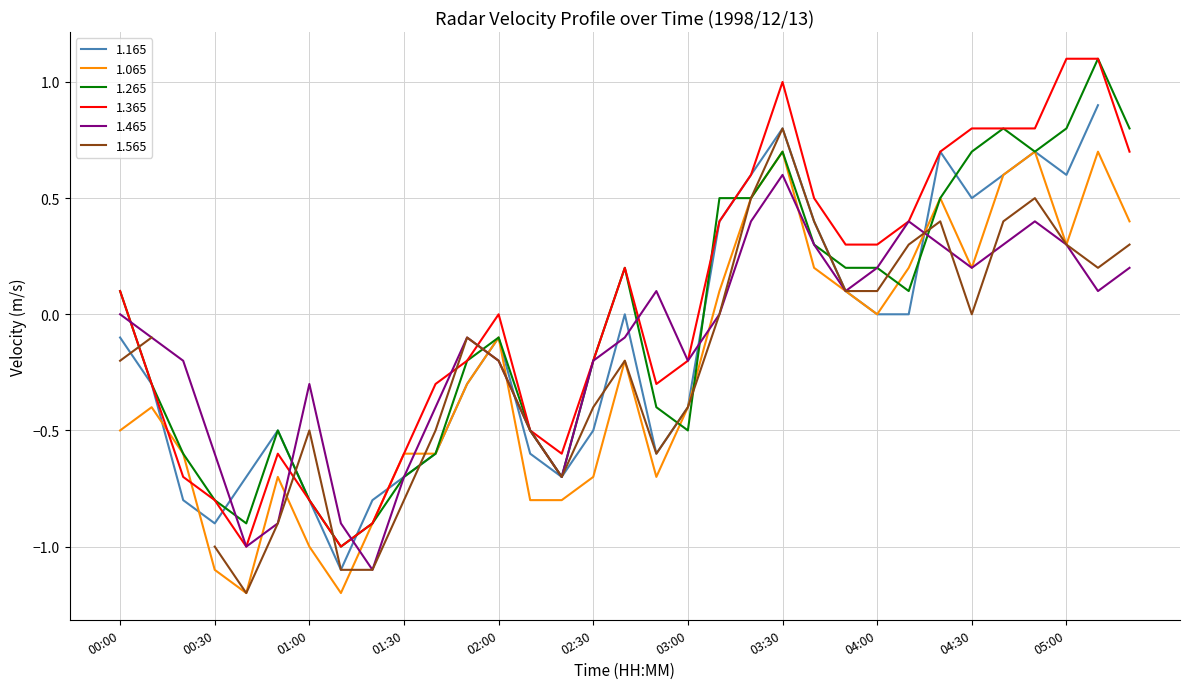

True or false: 1.065 has a value of -0.6 at 01:30.

True